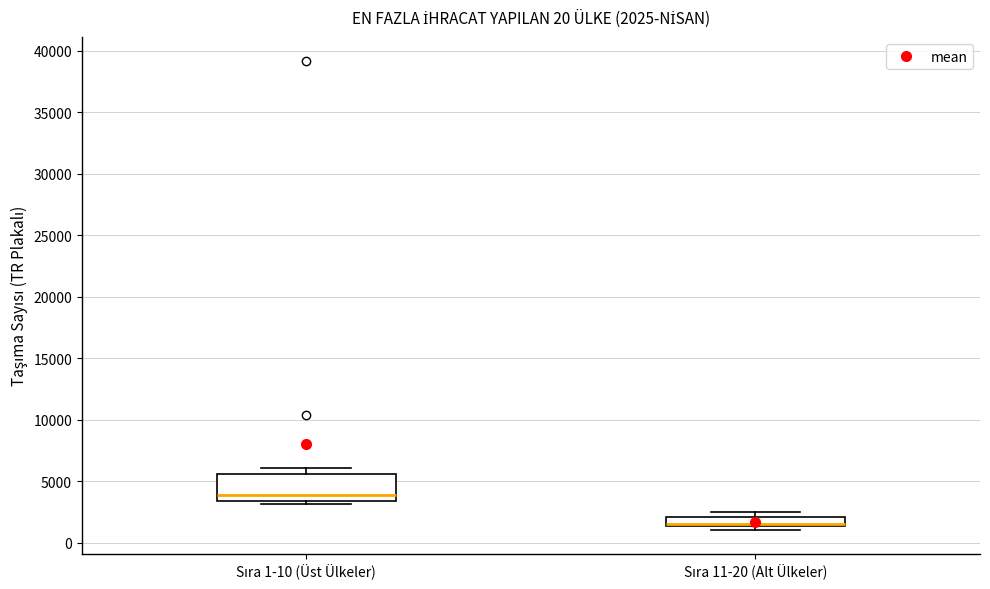

Which box has the lowest median line?

Sıra 11-20 (Alt Ülkeler)